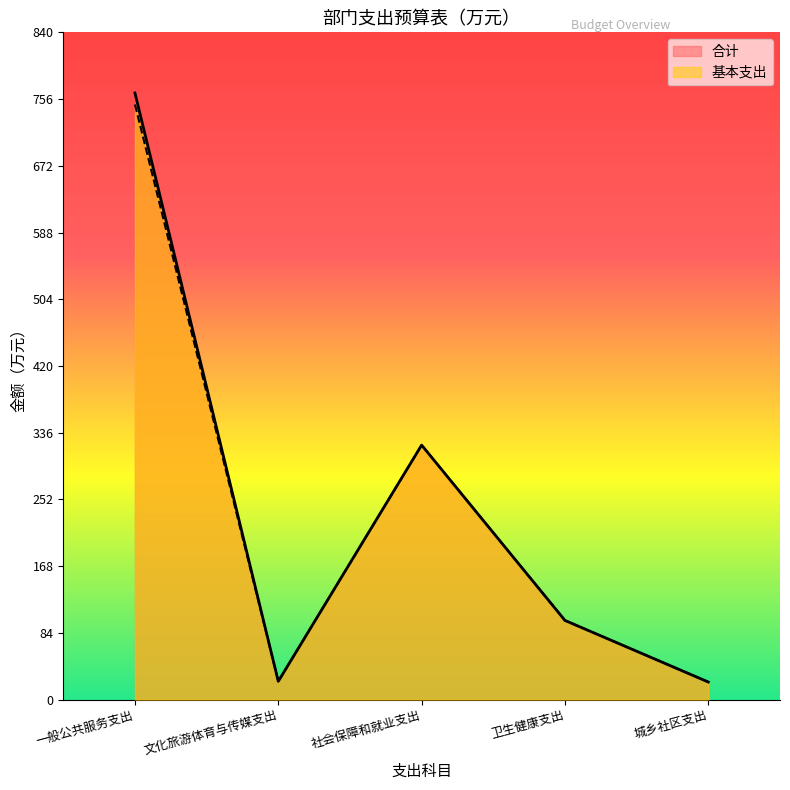

The 合计 series shows 56.6 at 卫生健康支出. True or false?

False